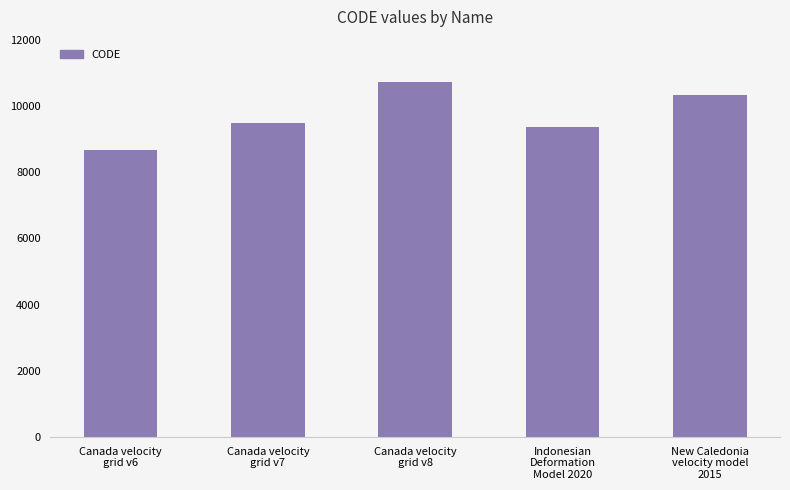

Does the chart contain any negative values?

No